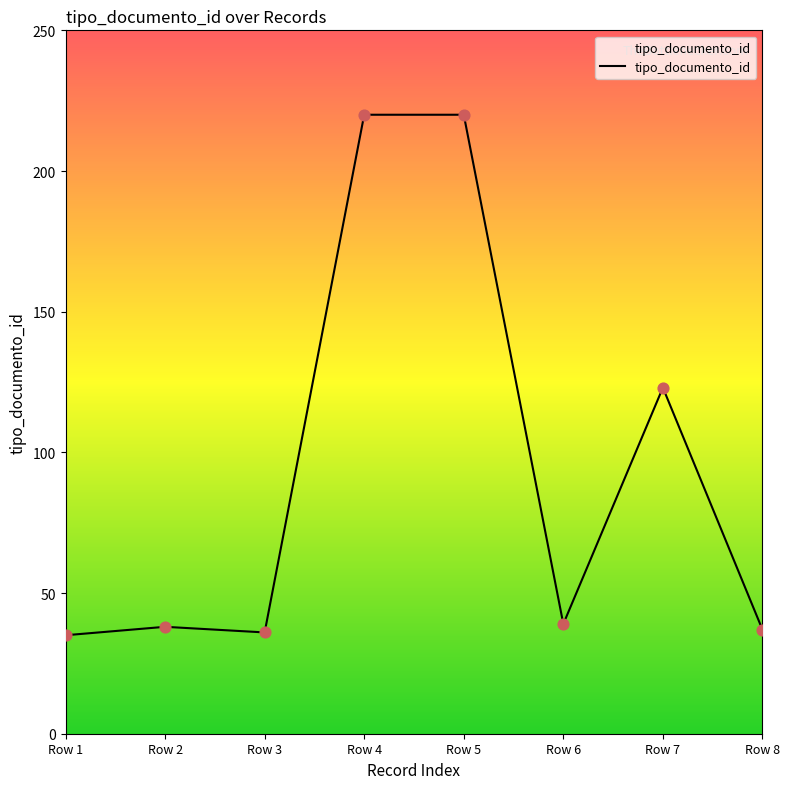

Approximately how many times larger is the value at Row 2 compared to Row 1?

1.1